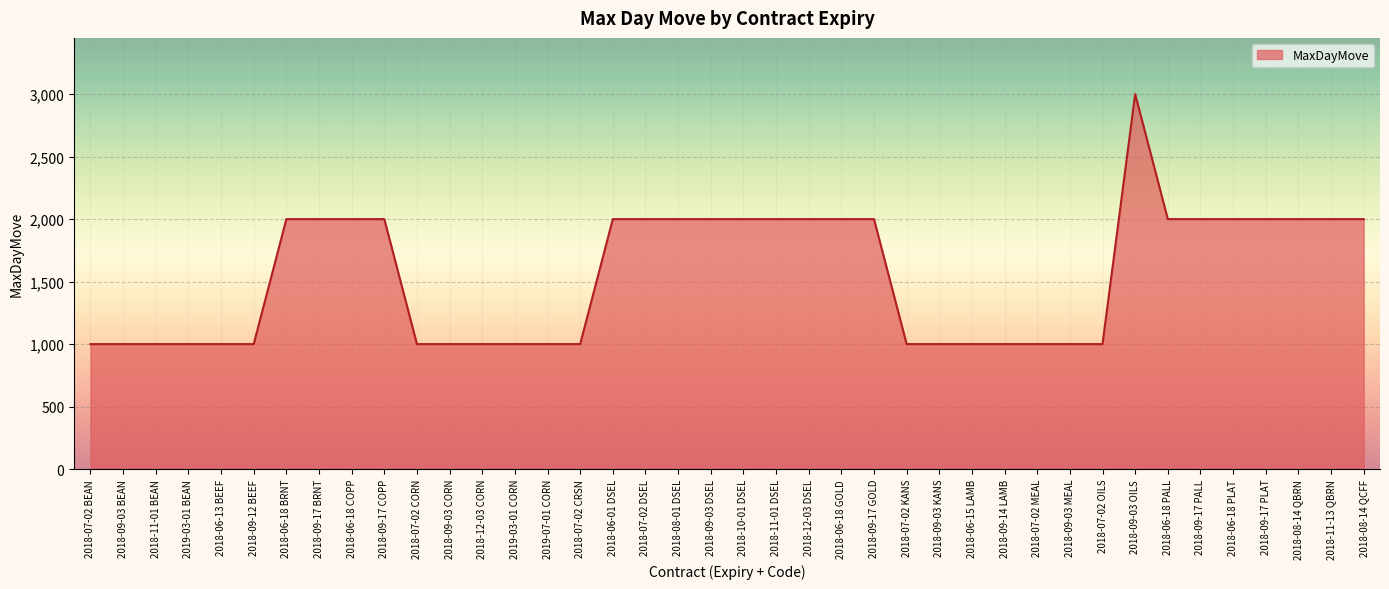

Reading right to left, what are all the values shown in this chart?

2000	2000	2000	2000	2000	2000	2000	3000	1000	1000	1000	1000	1000	1000	1000	2000	2000	2000	2000	2000	2000	2000	2000	2000	1000	1000	1000	1000	1000	1000	2000	2000	2000	2000	1000	1000	1000	1000	1000	1000